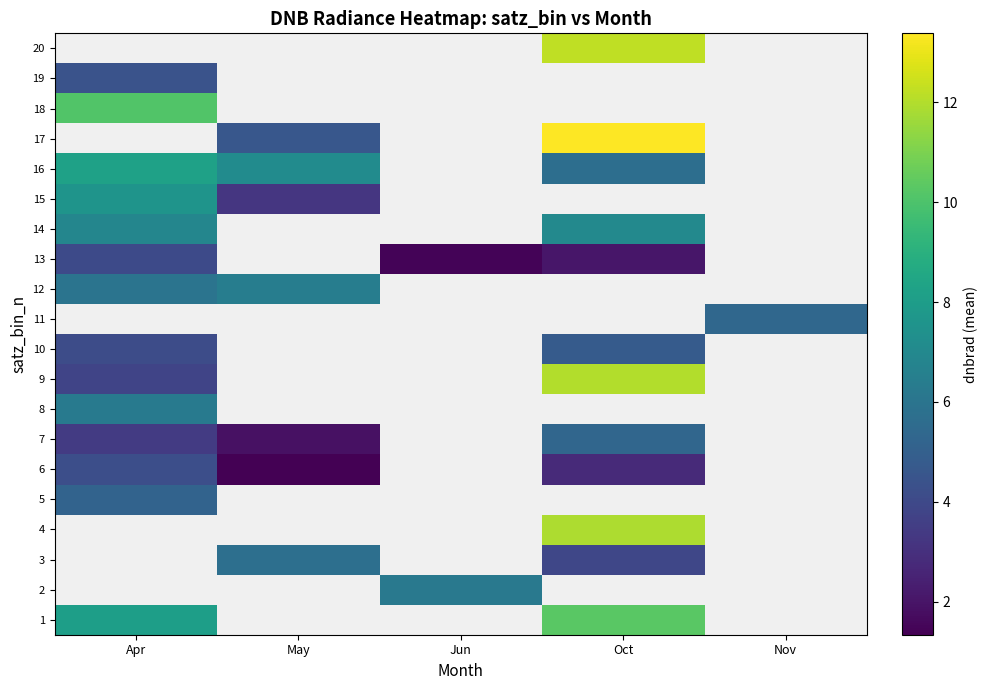

Rank the categories by row_15 value from lowest to highest.

May, Jun, Oct, Nov, Apr